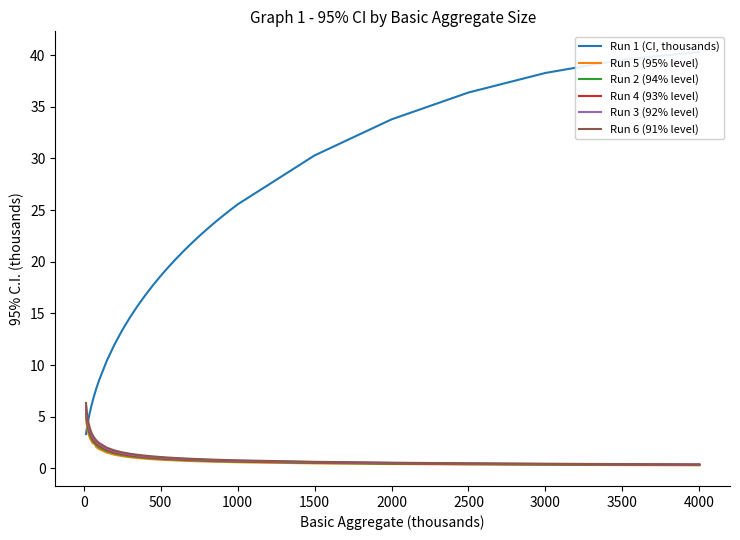

Reading left to right, transcribe all the data shown in this chart.

Run 1 (CI, thousands): 3.3	3.8	4.7	5.4	6.0	6.6	7.1	7.6	8.1	8.5	10.4	12.0	13.4	14.6	15.7	16.8	17.7	18.6	19.5	20.3	21.0	21.8	22.5	23.1	23.8	24.4	25.0	25.5	30.3	33.8	36.4	38.3	39.6	40.3
Run 5 (95% level): 4.8	4.2	3.4	3.0	2.6	2.4	2.4	2.1	2.0	1.9	1.5	1.3	1.2	1.1	1.0	0.9	0.9	0.8	0.8	0.8	0.7	0.7	0.7	0.7	0.6	0.6	0.6	0.6	0.5	0.4	0.4	0.3	0.3	0.3
Run 2 (94% level): 5.3	4.6	3.7	3.2	2.9	2.6	2.4	2.3	2.1	2.0	1.7	1.4	1.3	1.2	1.1	1.0	1.0	0.9	0.9	0.8	0.8	0.8	0.7	0.7	0.7	0.7	0.7	0.6	0.5	0.5	0.4	0.4	0.3	0.3
Run 4 (93% level): 5.6	4.9	4.0	3.5	3.1	2.8	2.6	2.4	2.3	2.2	1.8	1.5	1.4	1.3	1.2	1.1	1.0	1.0	0.9	0.9	0.9	0.8	0.8	0.8	0.8	0.7	0.7	0.7	0.6	0.5	0.4	0.4	0.4	0.3
Run 3 (92% level): 6.0	5.2	4.2	3.7	3.3	3.0	2.8	2.6	2.5	2.3	1.9	1.6	1.5	1.3	1.2	1.2	1.1	1.0	1.0	0.9	0.9	0.9	0.8	0.8	0.8	0.8	0.8	0.7	0.6	0.5	0.5	0.4	0.4	0.4
Run 6 (91% level): 6.3	5.5	4.5	3.9	3.5	3.2	2.9	2.7	2.6	2.5	2.0	1.7	1.6	1.4	1.3	1.2	1.2	1.1	1.0	1.0	1.0	0.9	0.9	0.9	0.8	0.8	0.8	0.8	0.6	0.5	0.5	0.4	0.4	0.4